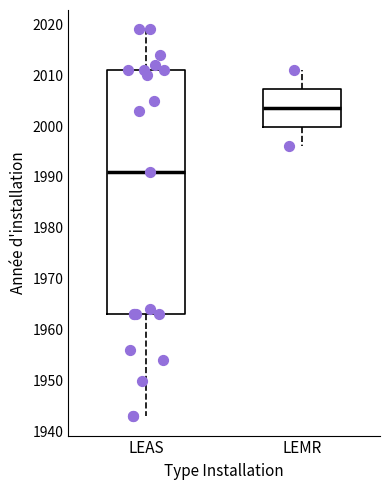

Comparing the boxes themselves (not the whiskers), which one is the tallest?

LEAS